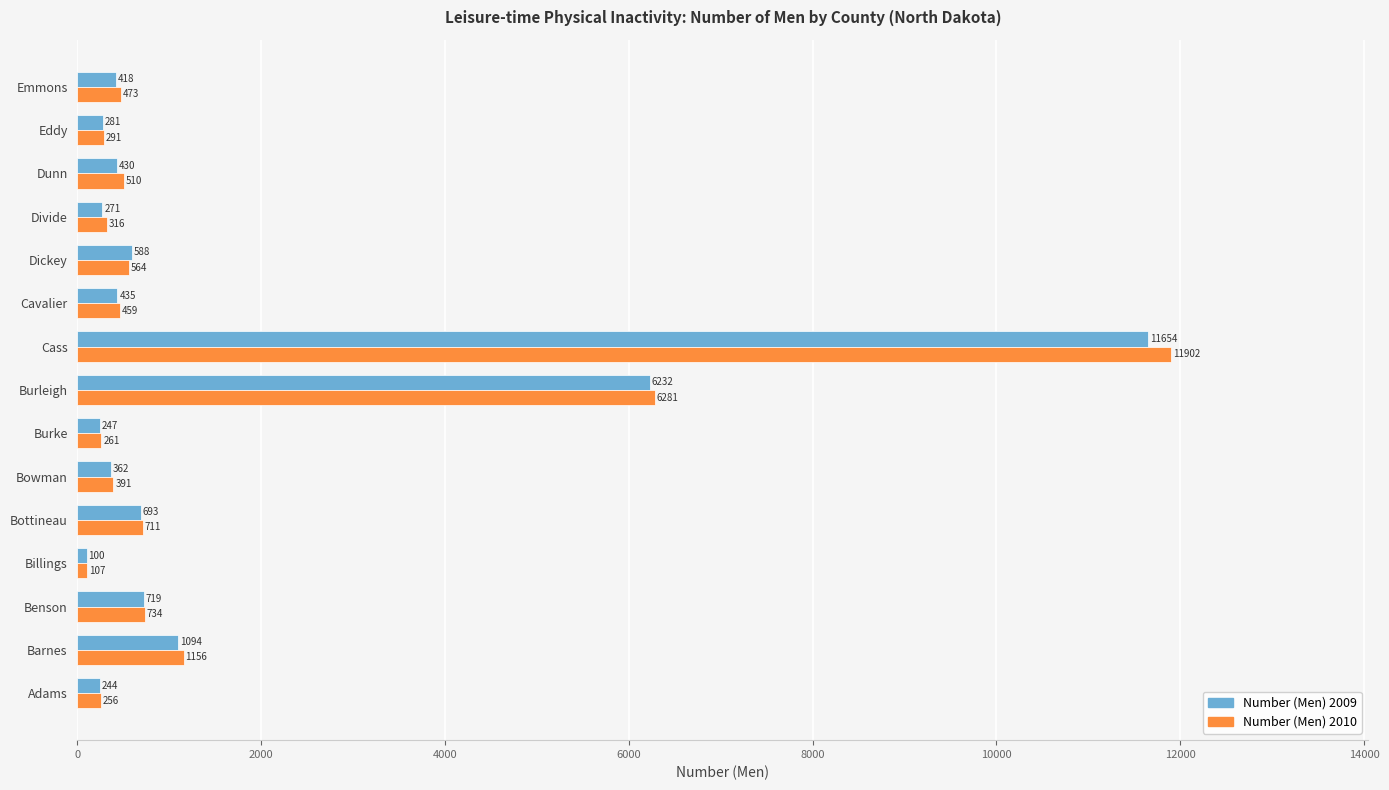

At which category is the sum across all series the highest?

Cass